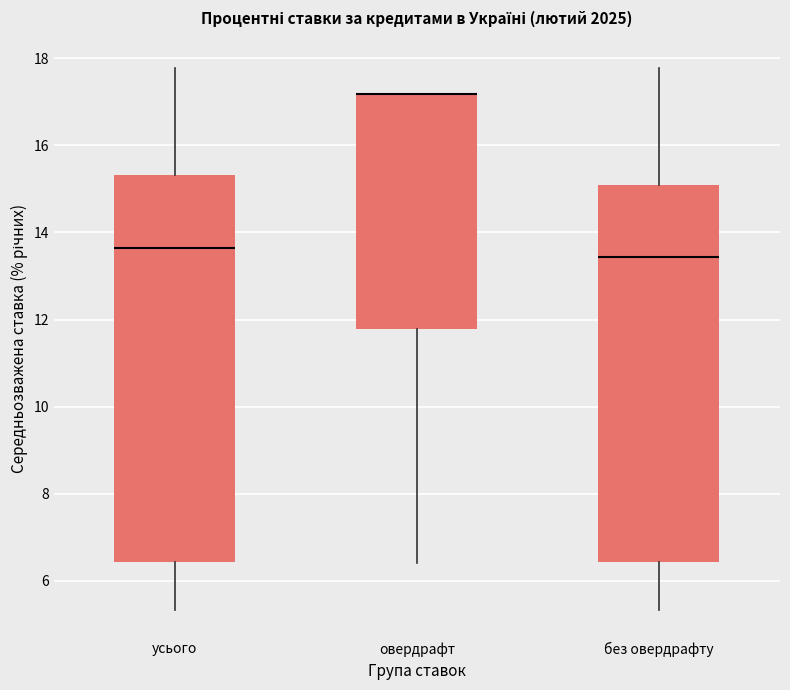

Where does the lower whisker of the box for без овердрафту end on the y-axis? The values are not printed on the chart, so give them approximately, as read against the axis.

5.4